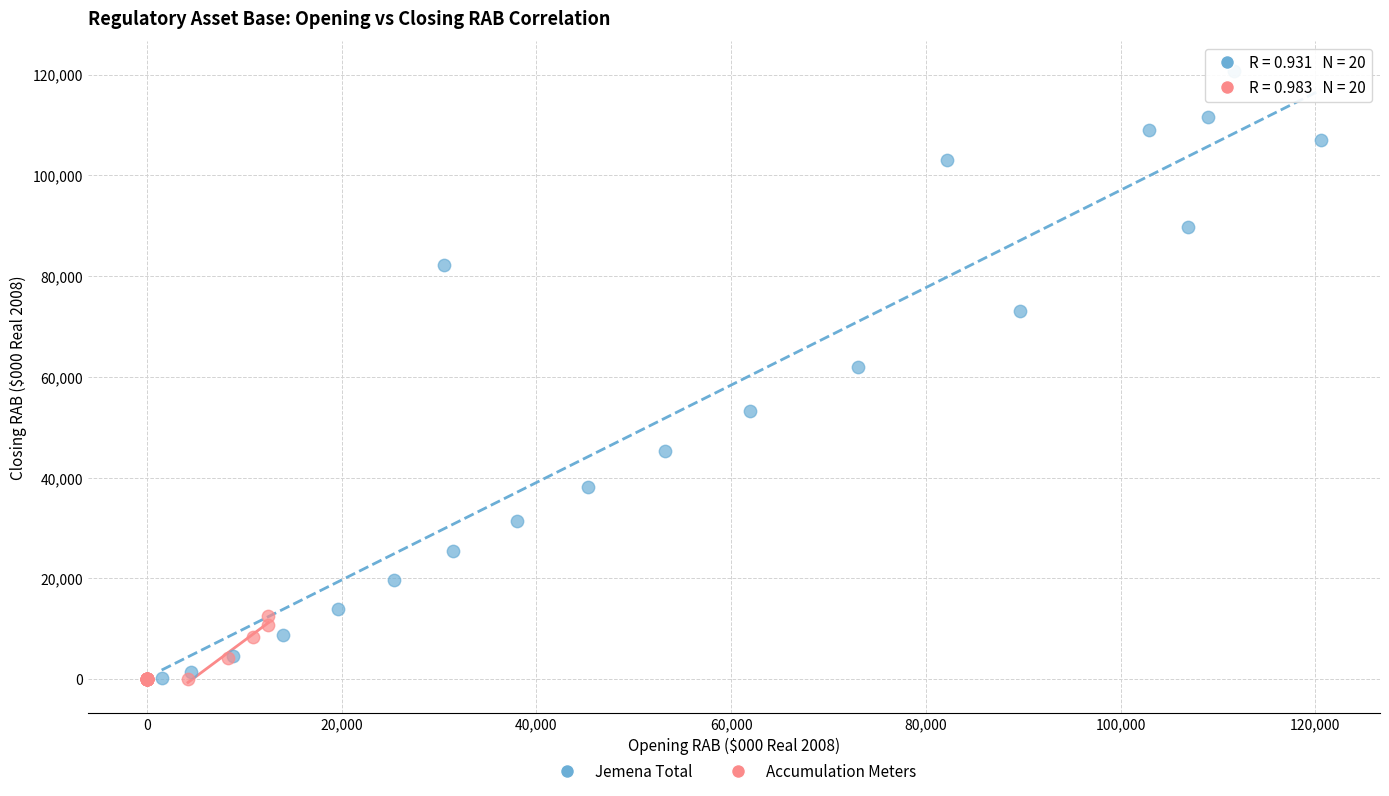

Which series has the largest Y range (max minus min)?

Jemena Total